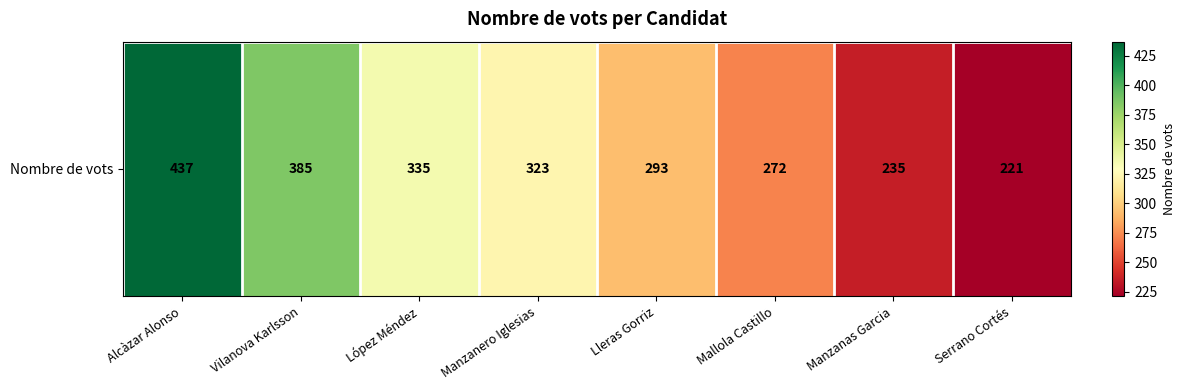

The value at Manzanero Iglesias is 225. True or false?

False